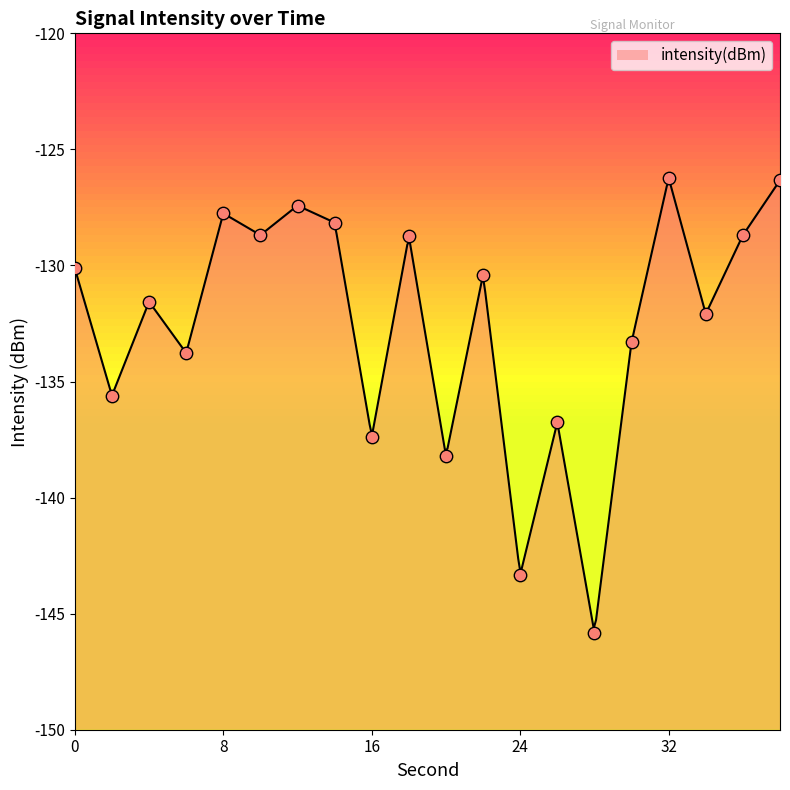

Between 36 and 6, which is larger?

36